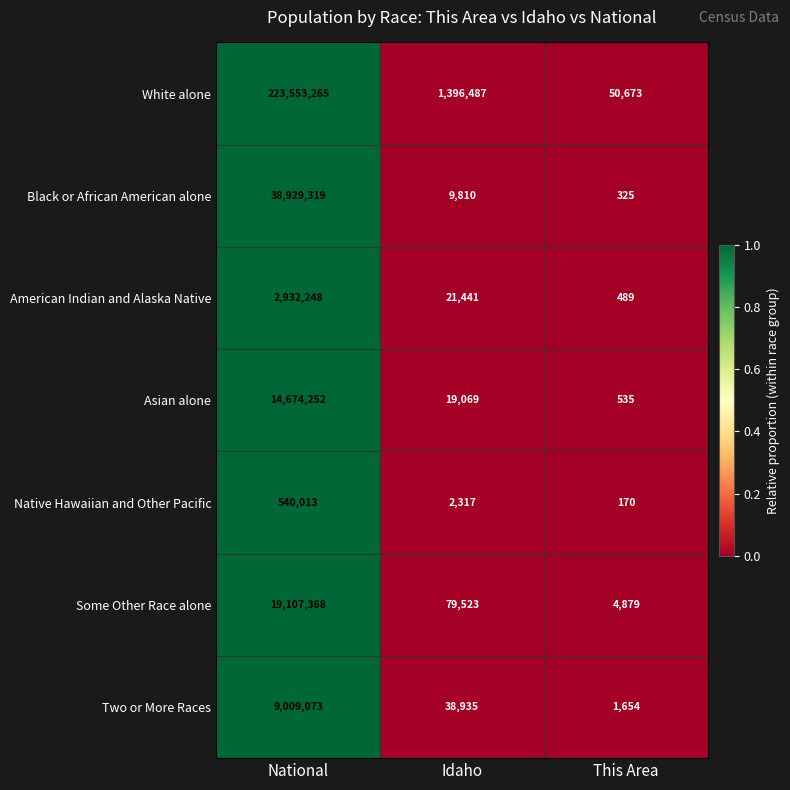

Which label corresponds to the smallest value in the chart?

This Area